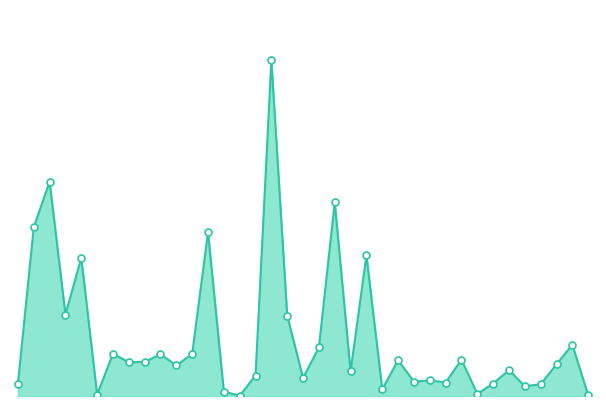

Does the chart display data point markers on the line(s)?

No